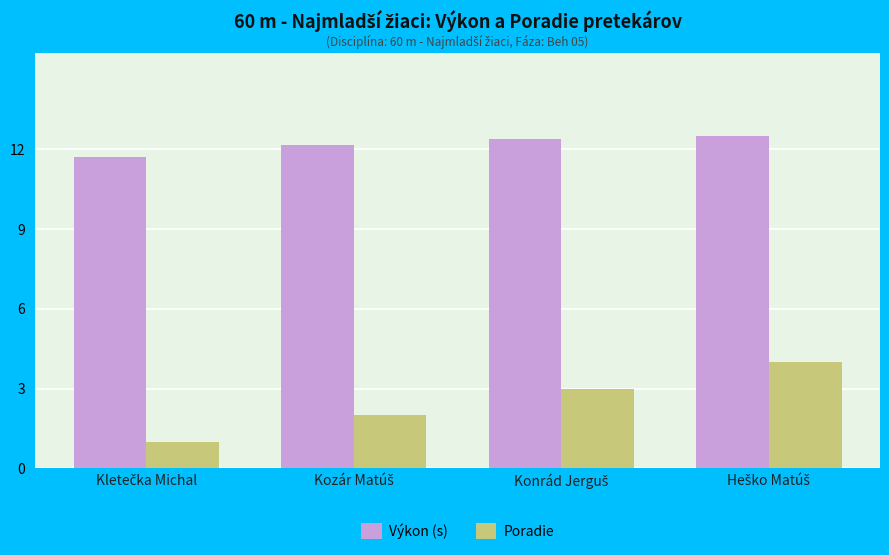

Which series has the largest range (max minus min)?

Poradie